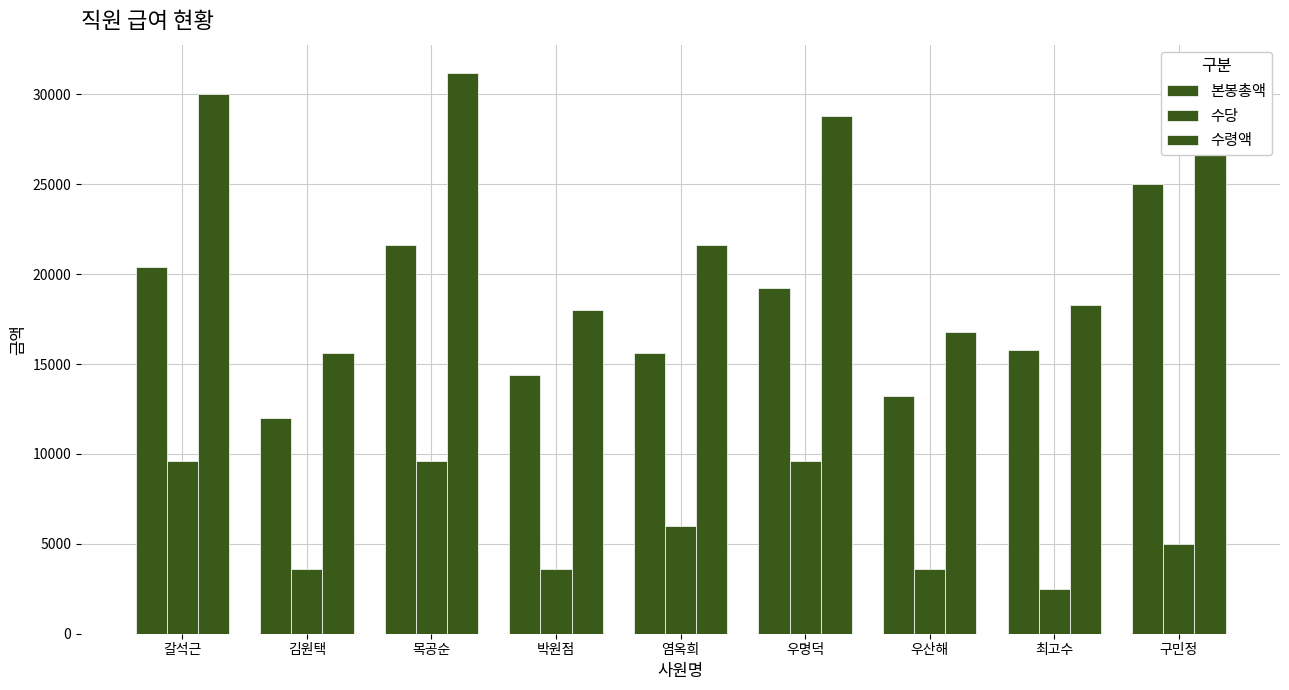

How many series are shown in this chart?

3